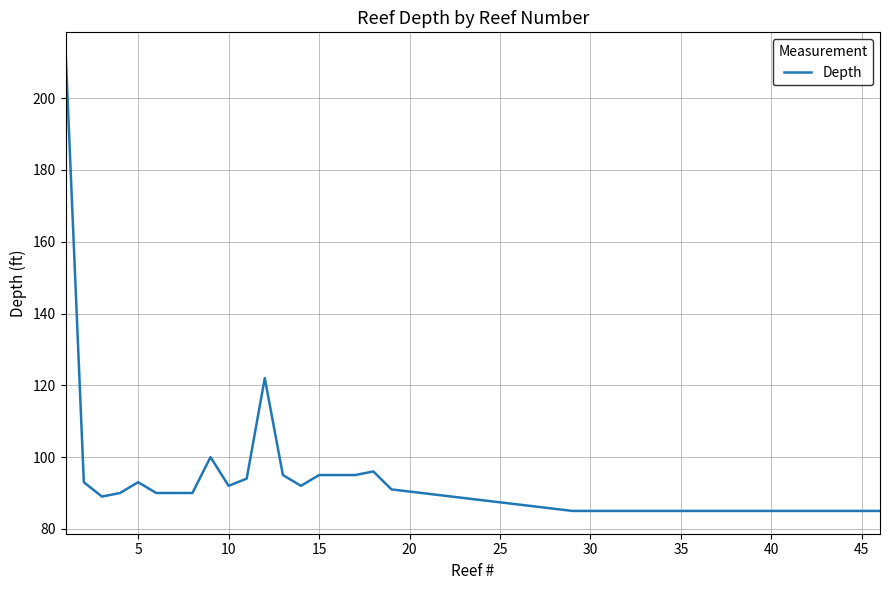

What is the difference between the maximum and minimum values?

127